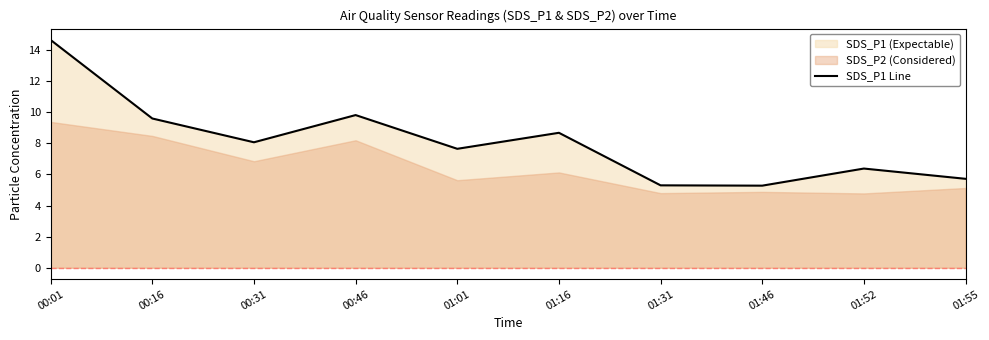

Reading left to right, transcribe all the data shown in this chart.

14.7	9.6	8.1	9.8	7.7	8.7	5.3	5.3	6.4	5.7